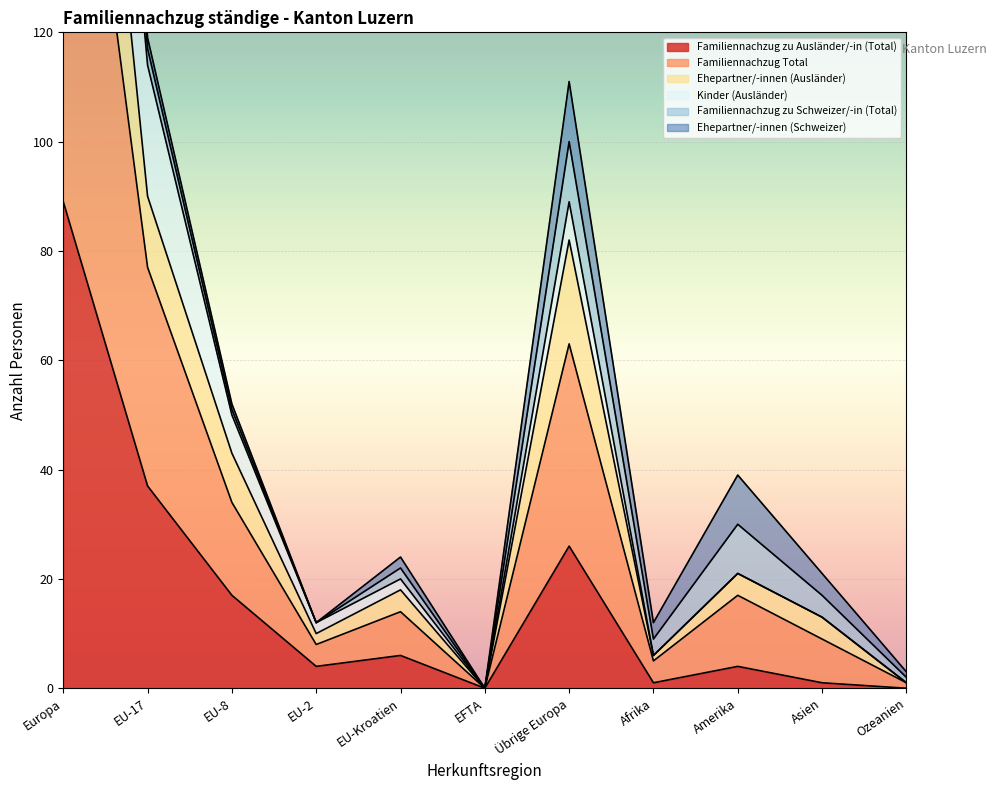

How many data points in Familiennachzug zu Ausländer/-in (Total) are less than 4?

4